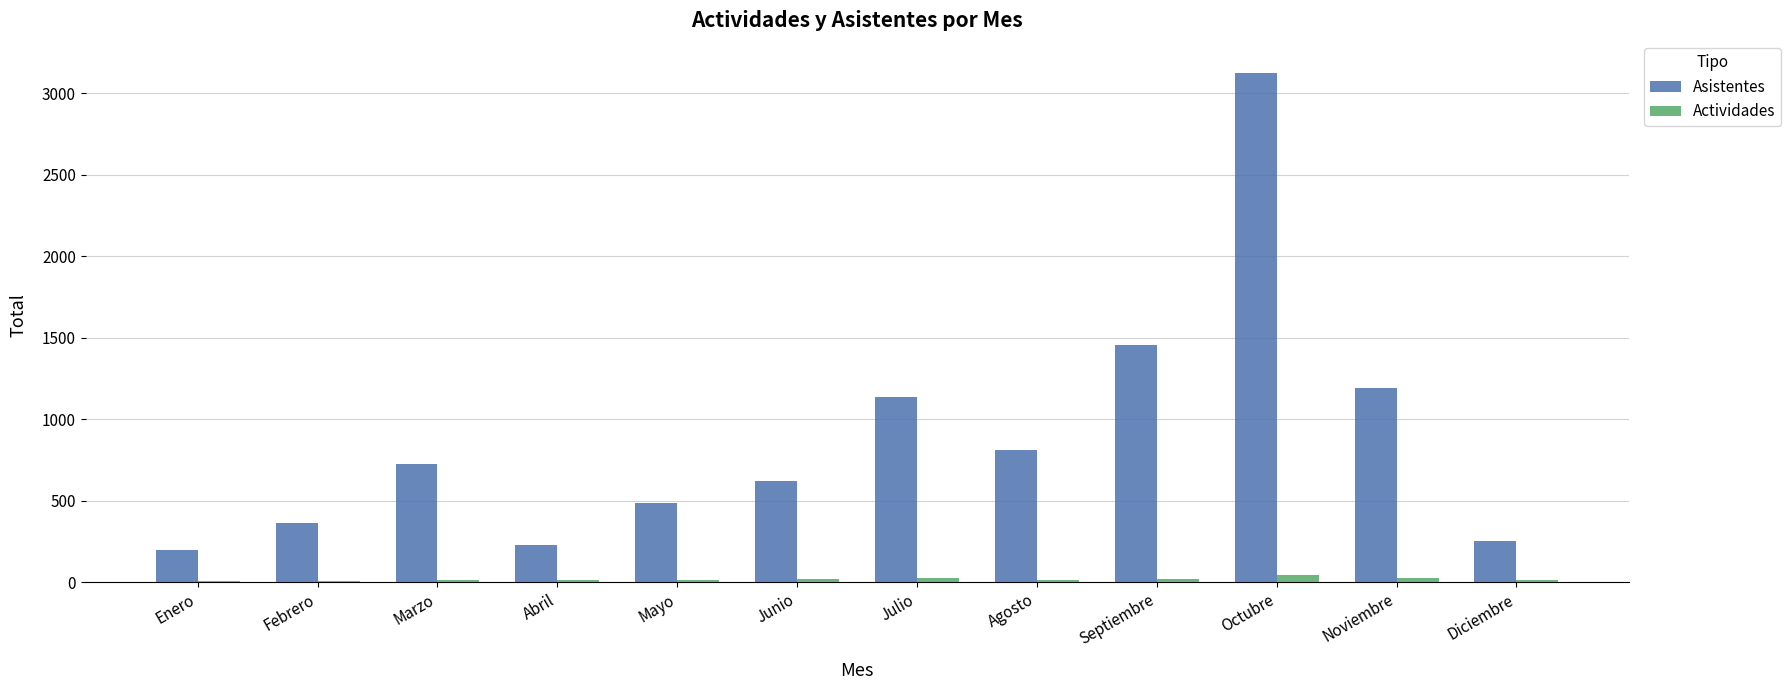

At which category does the chart reach its peak across all series?

Octubre